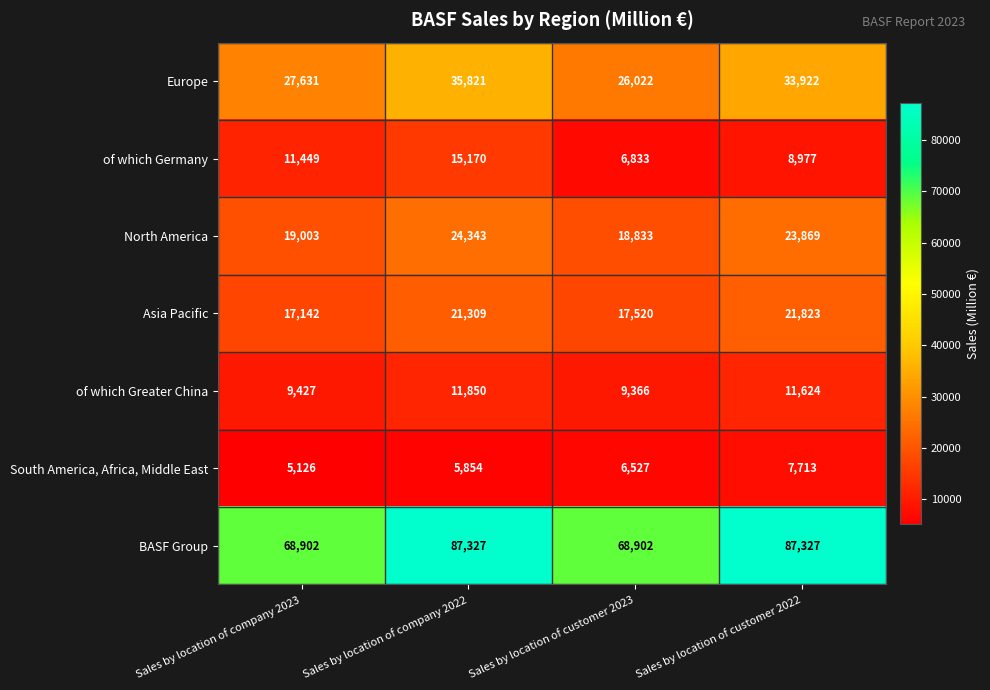

Reading right to left, what are all the values shown in this chart?

Europe: Sales by location of customer 2022=33922	Sales by location of customer 2023=26022	Sales by location of company 2022=35821	Sales by location of company 2023=27631
of which Germany: Sales by location of customer 2022=8977	Sales by location of customer 2023=6833	Sales by location of company 2022=15170	Sales by location of company 2023=11449
North America: Sales by location of customer 2022=23869	Sales by location of customer 2023=18833	Sales by location of company 2022=24343	Sales by location of company 2023=19003
Asia Pacific: Sales by location of customer 2022=21823	Sales by location of customer 2023=17520	Sales by location of company 2022=21309	Sales by location of company 2023=17142
of which Greater China: Sales by location of customer 2022=11624	Sales by location of customer 2023=9366	Sales by location of company 2022=11850	Sales by location of company 2023=9427
South America, Africa, Middle East: Sales by location of customer 2022=7713	Sales by location of customer 2023=6527	Sales by location of company 2022=5854	Sales by location of company 2023=5126
BASF Group: Sales by location of customer 2022=87327	Sales by location of customer 2023=68902	Sales by location of company 2022=87327	Sales by location of company 2023=68902